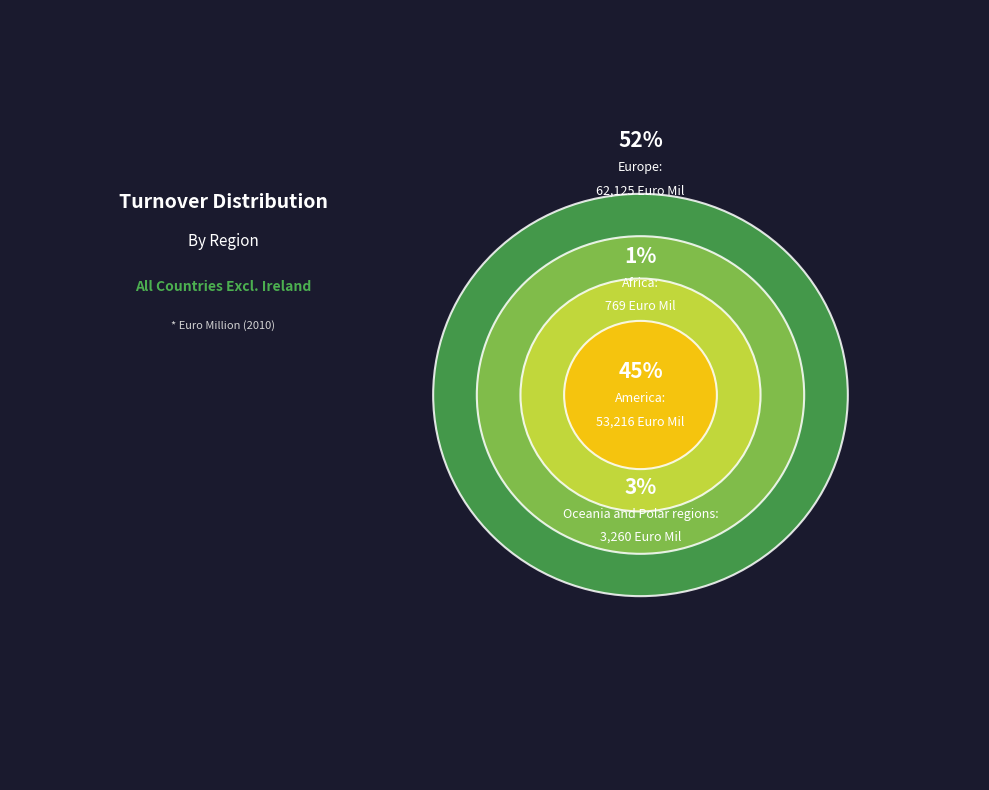

The Africa slice represents 1% of the pie. True or false?

True